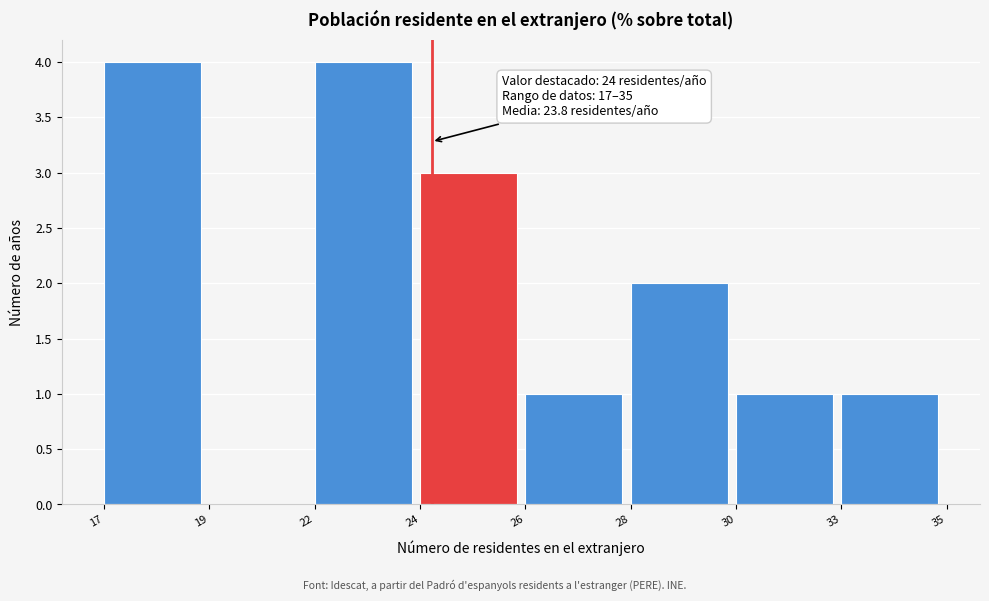

Reading left to right, what are all the values shown in this chart?

17=4	19=0	22=4	24=3	26=1	28=2	30=1	33=1